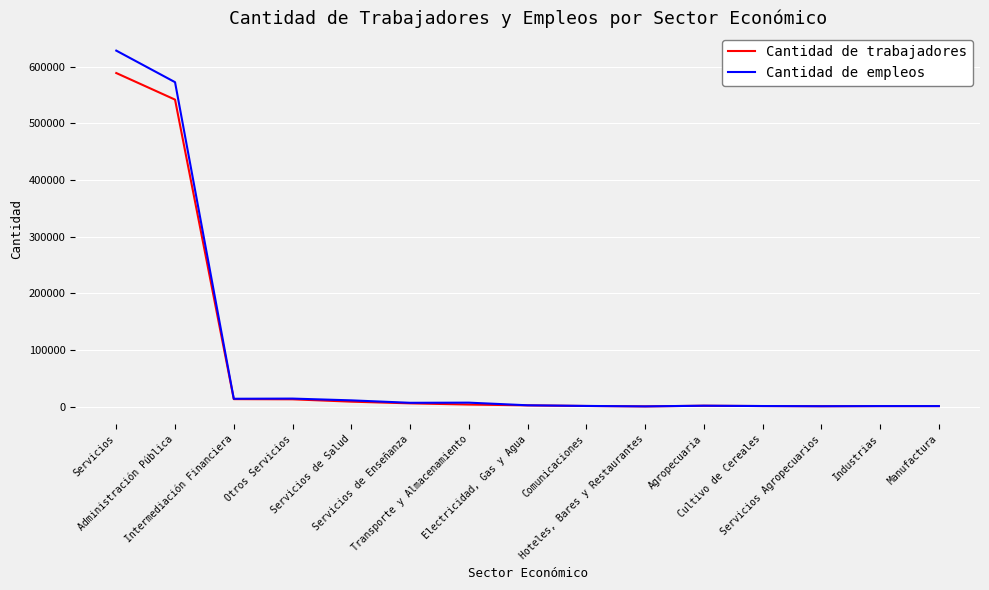

Rank the series by their maximum value, from lowest to highest.

Cantidad de trabajadores, Cantidad de empleos